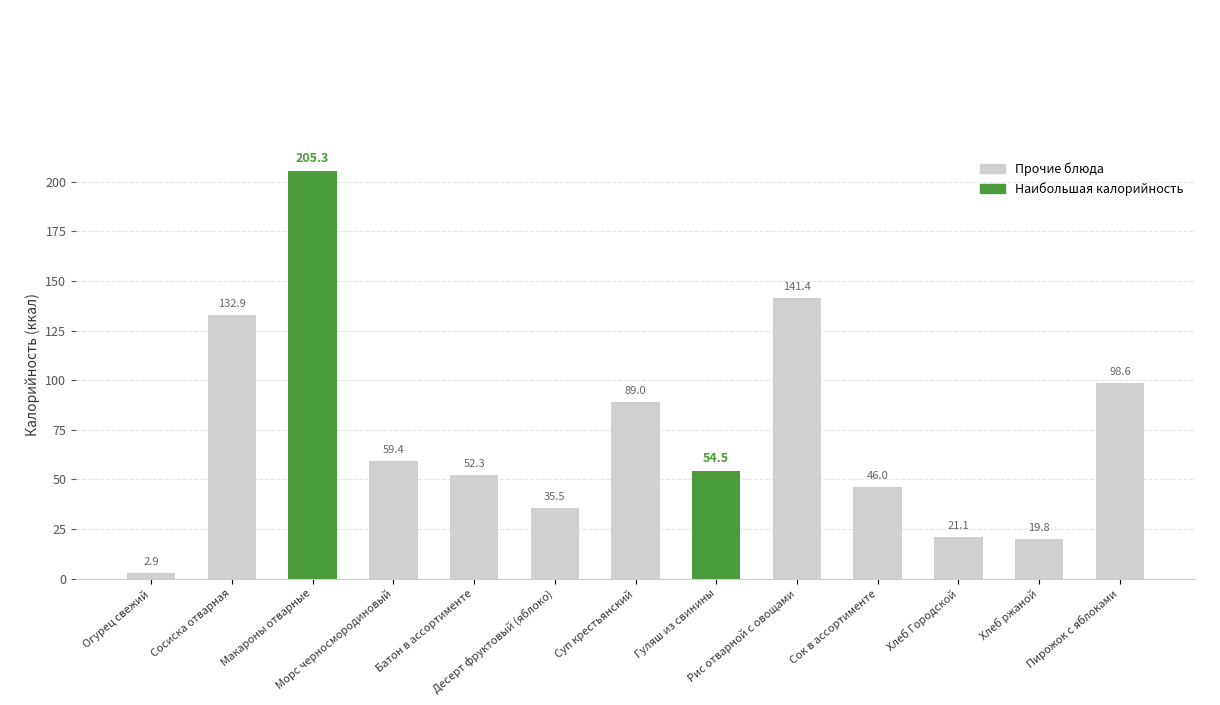

The chart shows a value of 39.1 at Рис отварной с овощами. True or false?

False